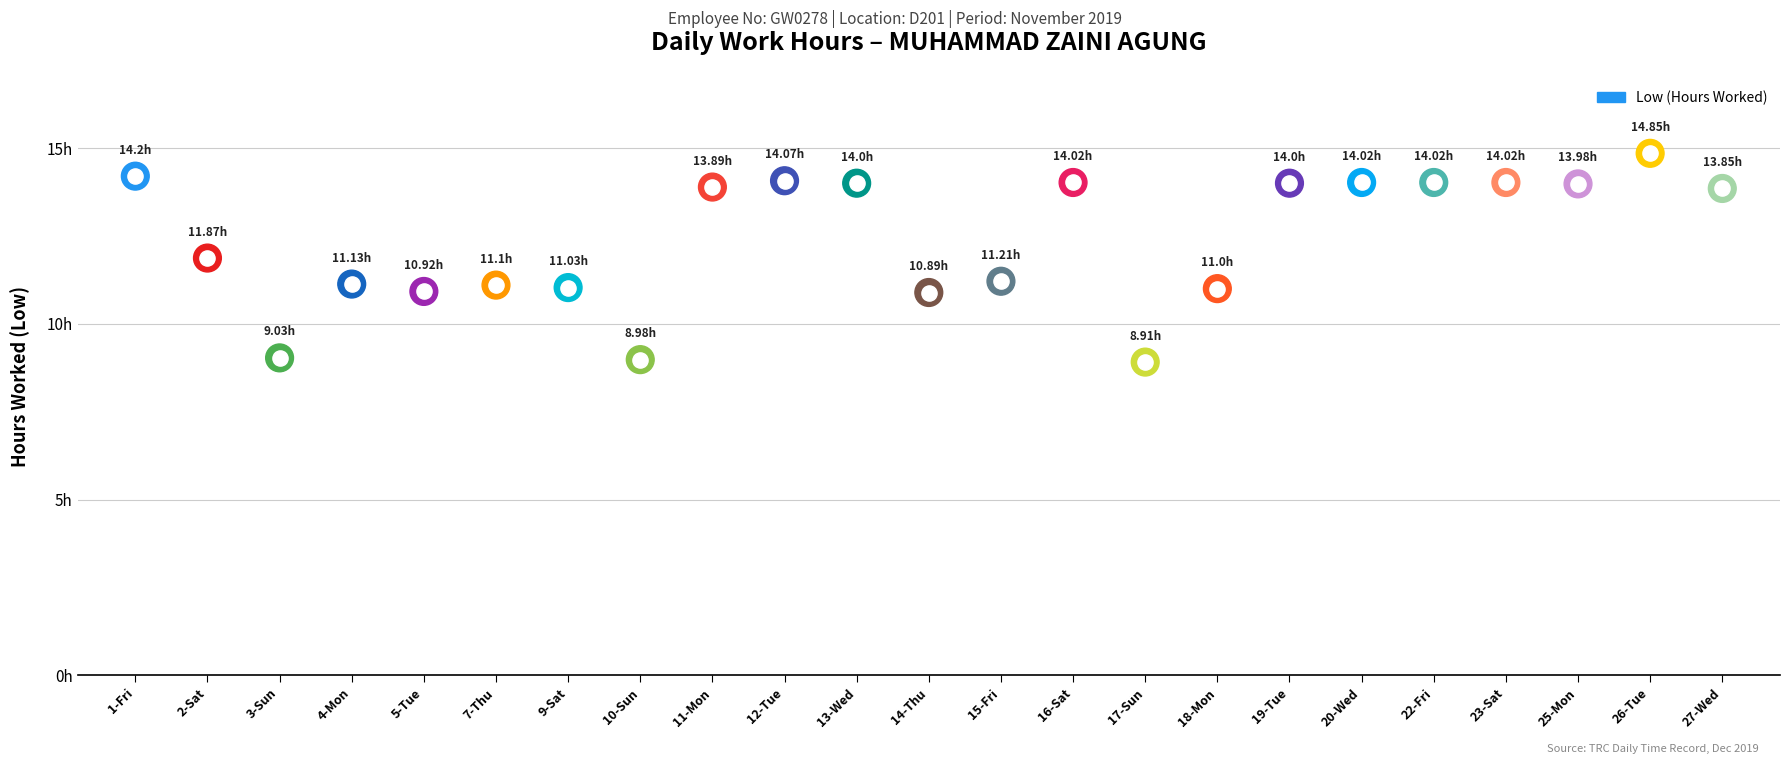

Which has a higher value, 20-Wed or 5-Tue?

20-Wed